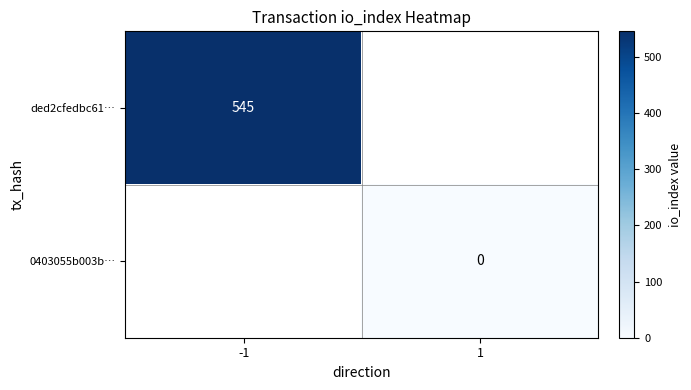

How many series are shown in this chart?

2